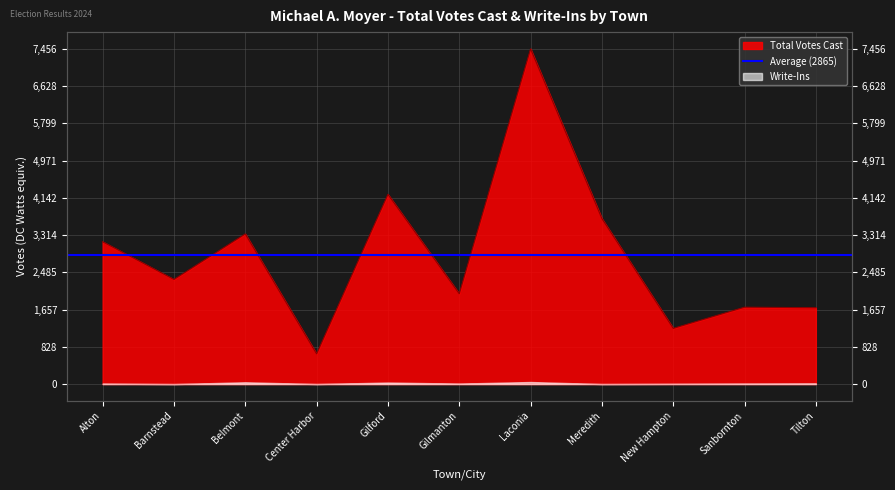

Reading left to right, extract all data points from this chart.

3166	2327	3340	671	4220	2008	7456	3681	1239	1710	1698